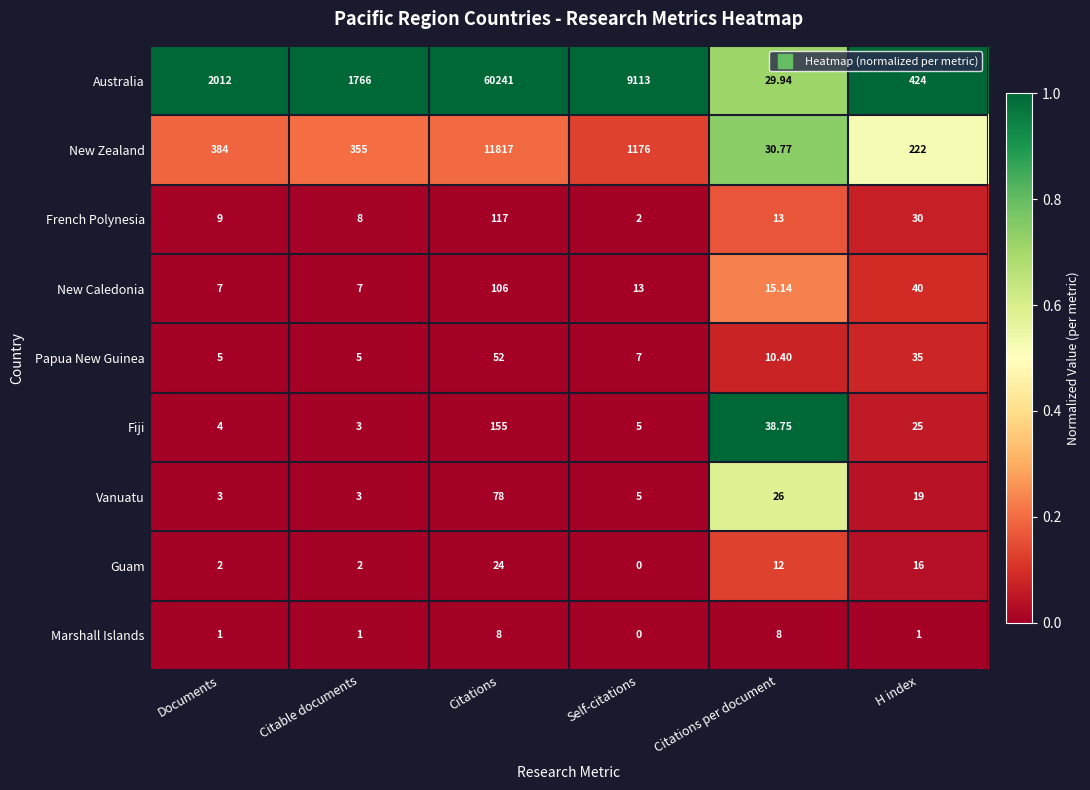

Where does the Papua New Guinea series first go above 10?

Citations